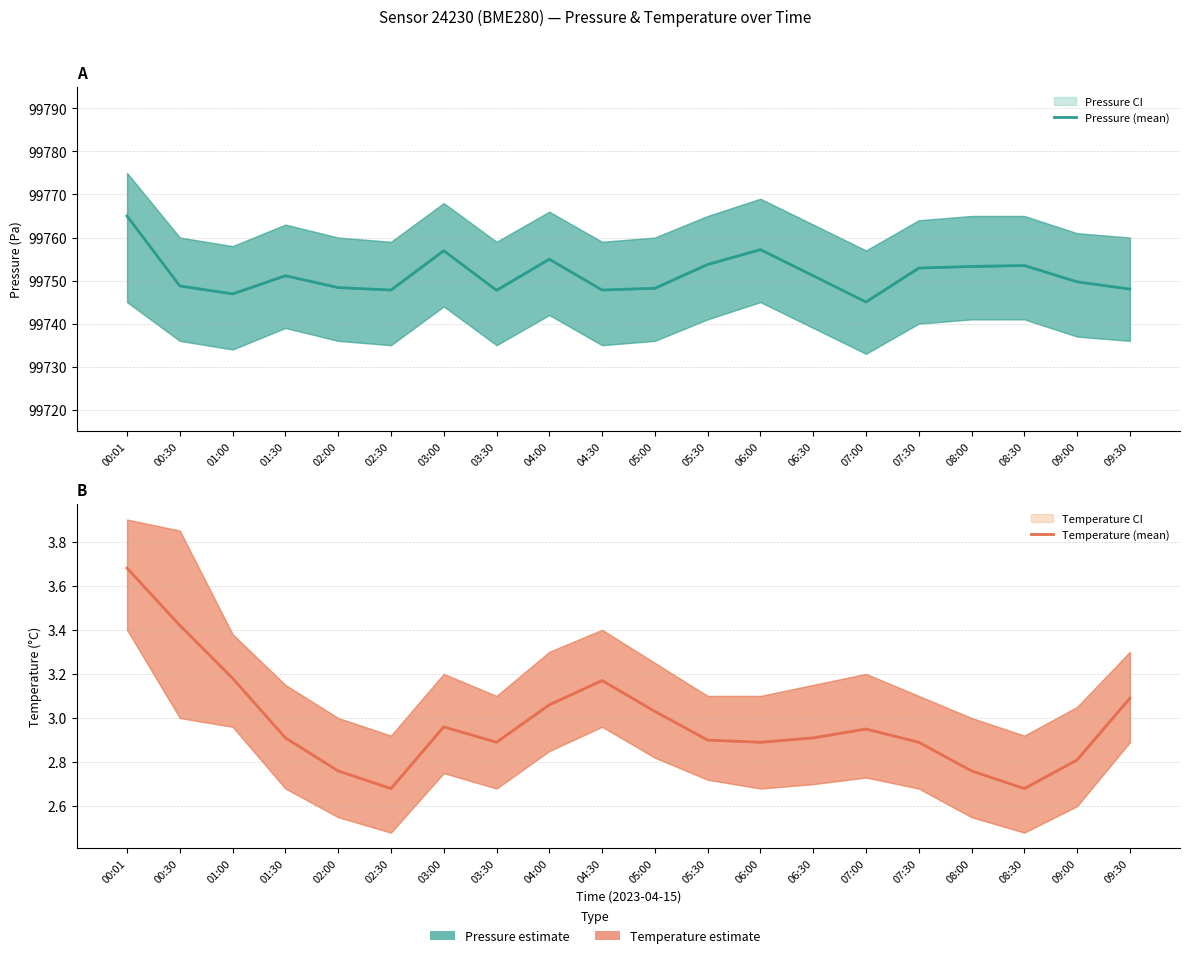

What value does the Pressure (mean) series have at 01:30?

99751.1